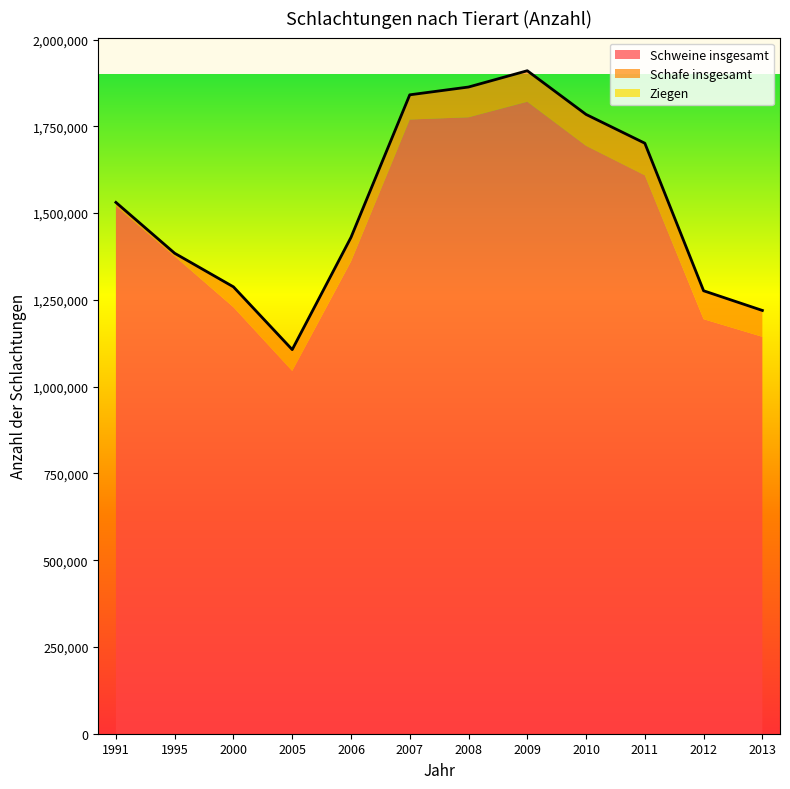

True or false: Schweine insgesamt has a value of 1609029 at 2011.

True